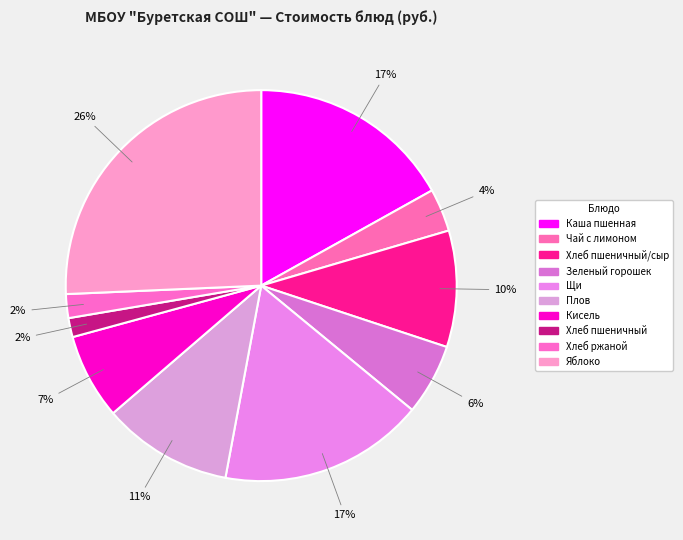

What percentage is the Хлеб пшеничный slice, to the nearest percent?

2%